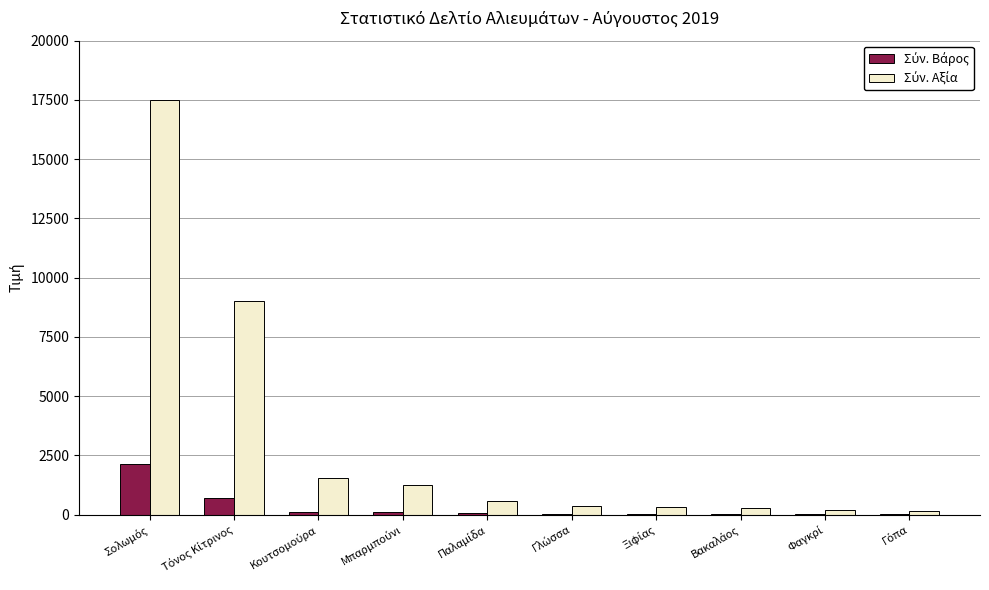

What is the maximum value shown in the chart?

17493.0